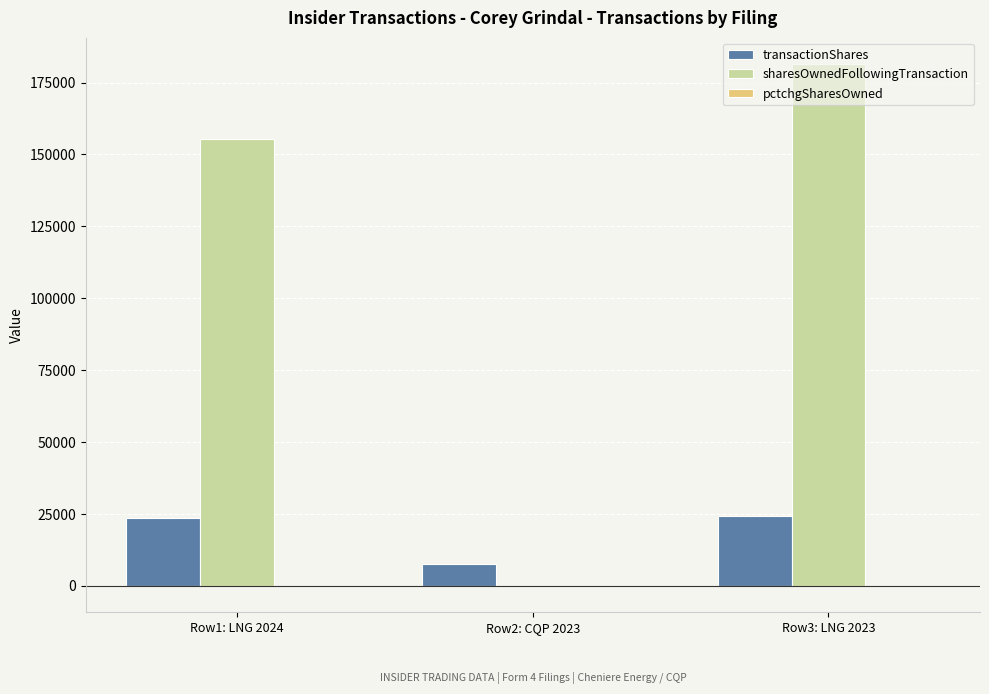

What is the highest value of the sharesOwnedFollowingTransaction series?

181567